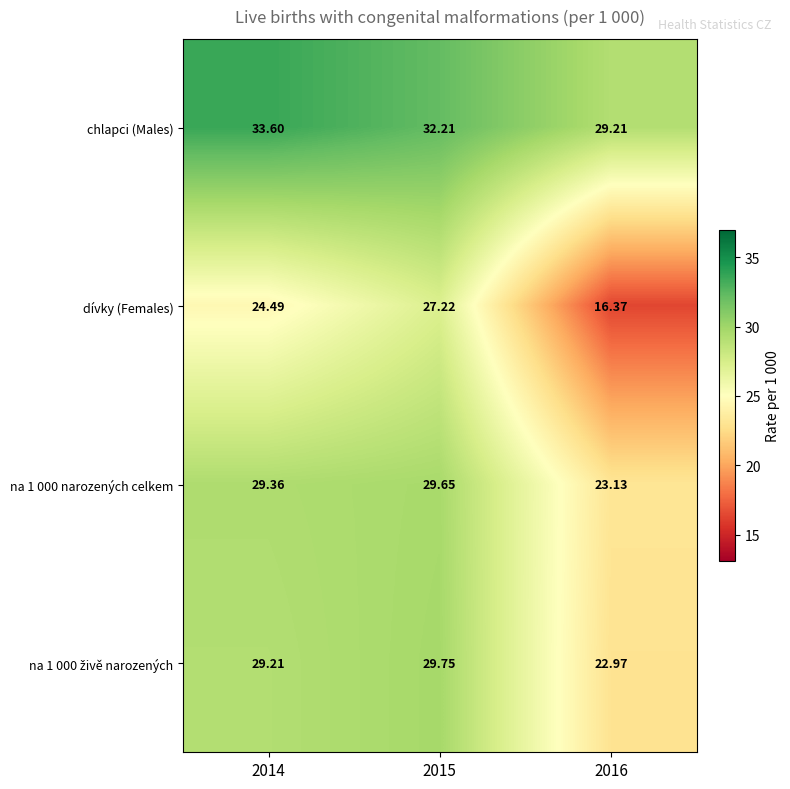

How many data points does each series have?

3